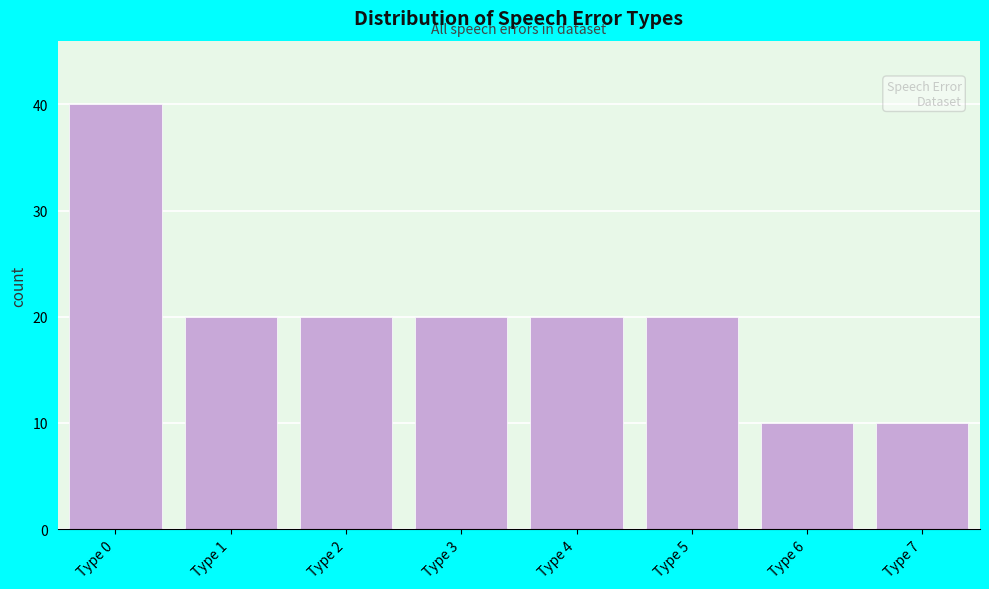

Reading left to right, what are all the values shown in this chart?

Type 0=40	Type 1=20	Type 2=20	Type 3=20	Type 4=20	Type 5=20	Type 6=10	Type 7=10